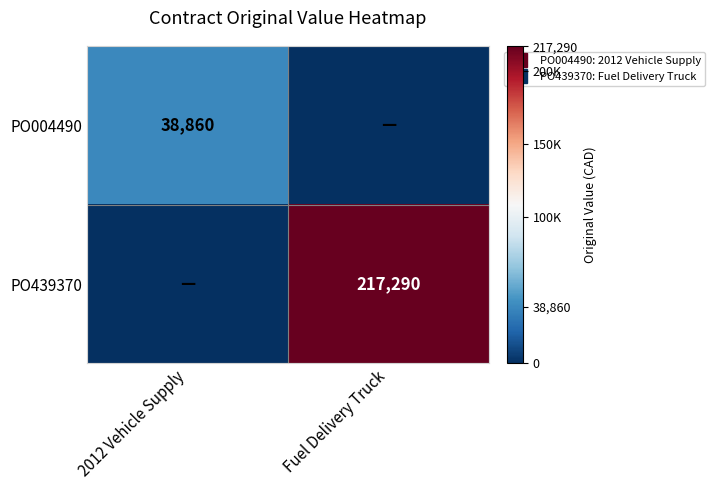

What is the spread (max minus min) of values at Fuel Delivery Truck?

217290